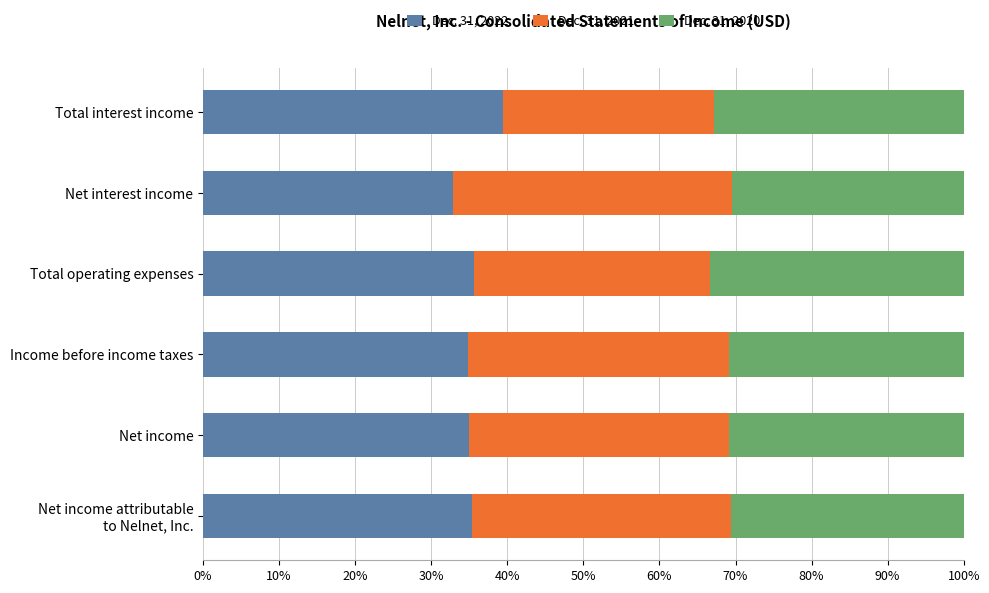

What is the maximum value for Dec. 31, 2022?

39.4